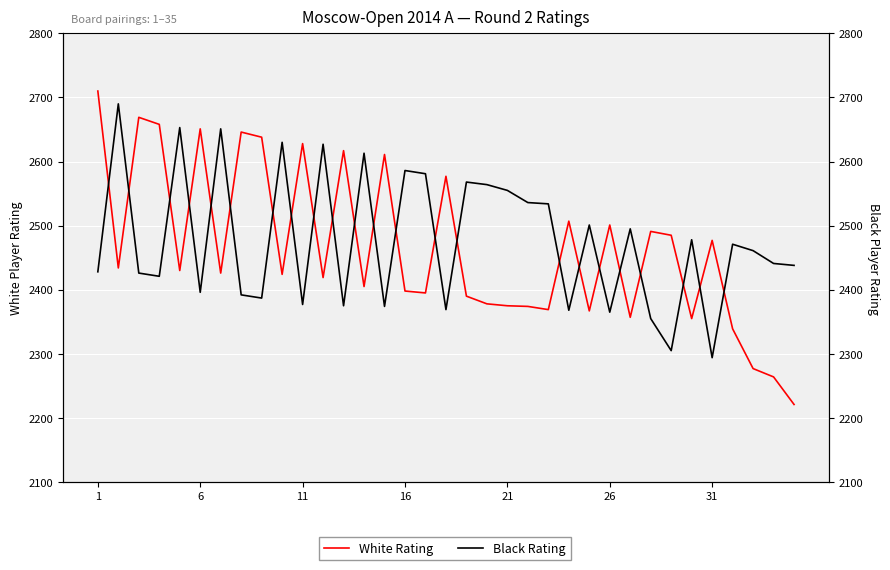

True or false: Black Rating has a value of 2374 at 14.

True